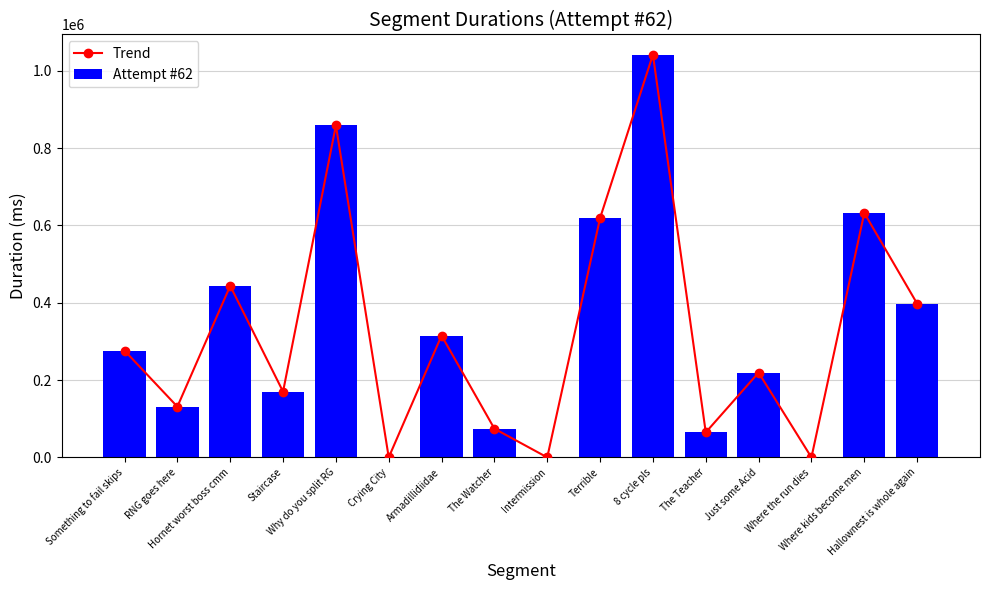

Rank the series by their maximum value, from lowest to highest.

Trend, Attempt #62